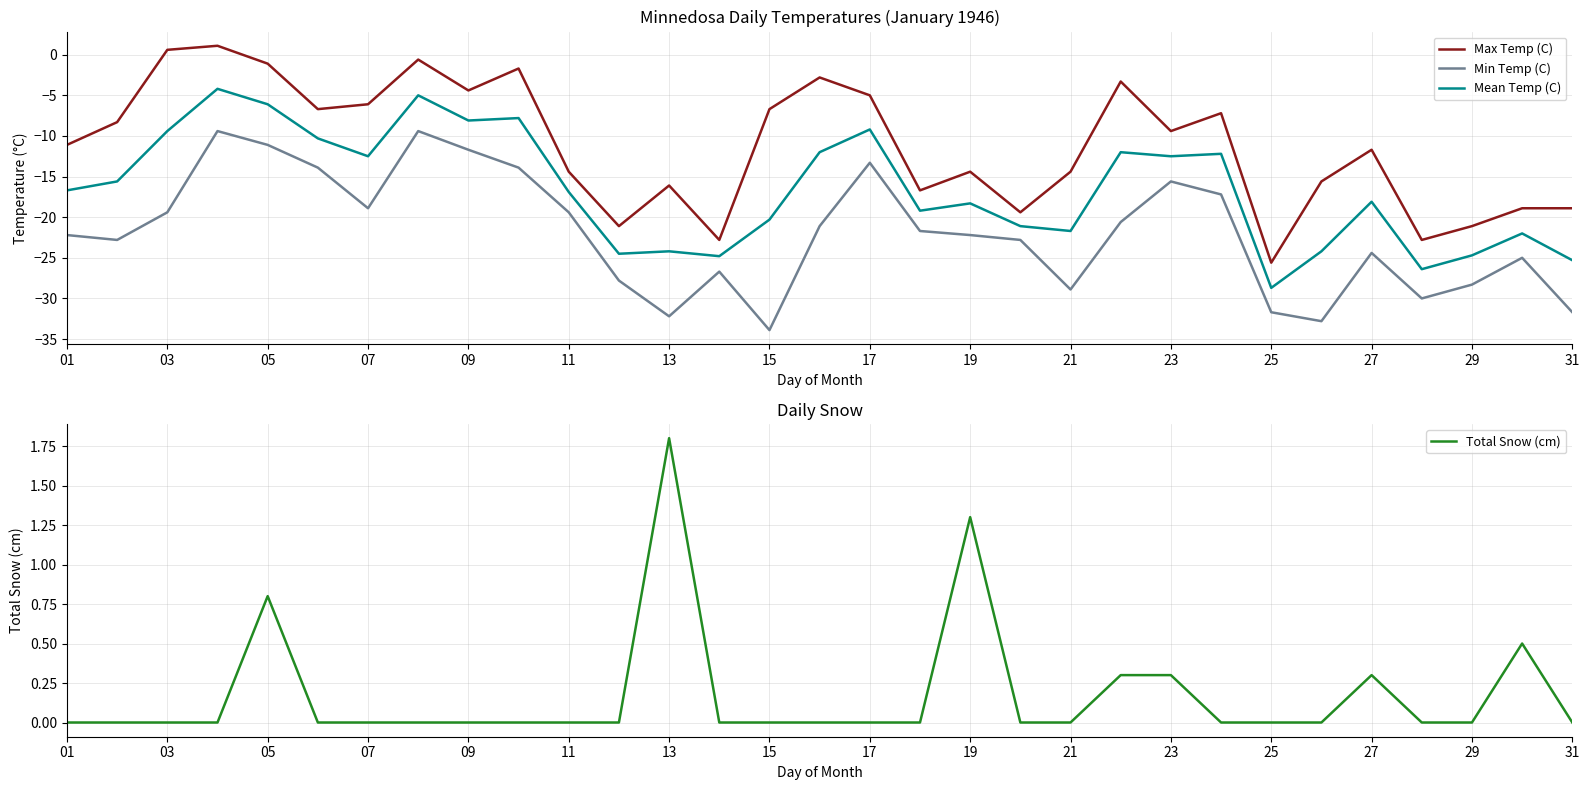

The value of Max Temp (C) at 29 is -21.1. True or false?

True